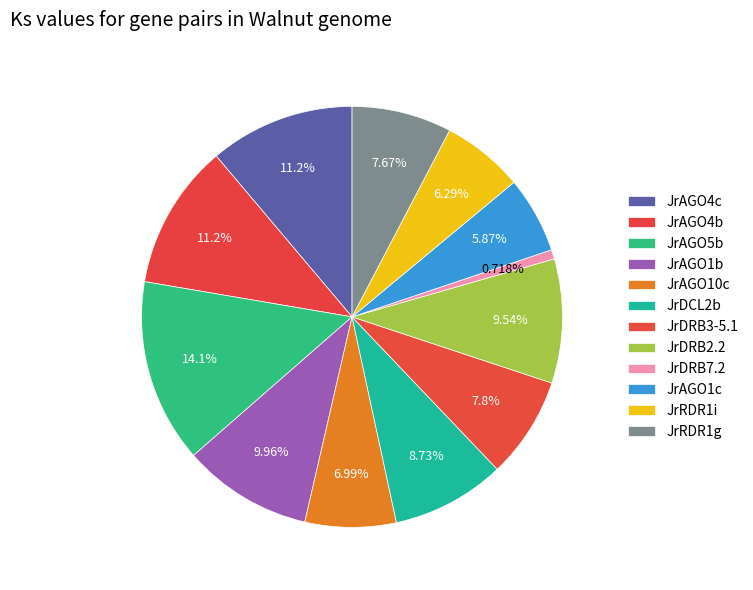

Rank the categories by value from lowest to highest.

JrDRB7.2, JrAGO1c, JrRDR1i, JrAGO10c, JrRDR1g, JrDRB3-5.1, JrDCL2b, JrDRB2.2, JrAGO1b, JrAGO4c, JrAGO4b, JrAGO5b